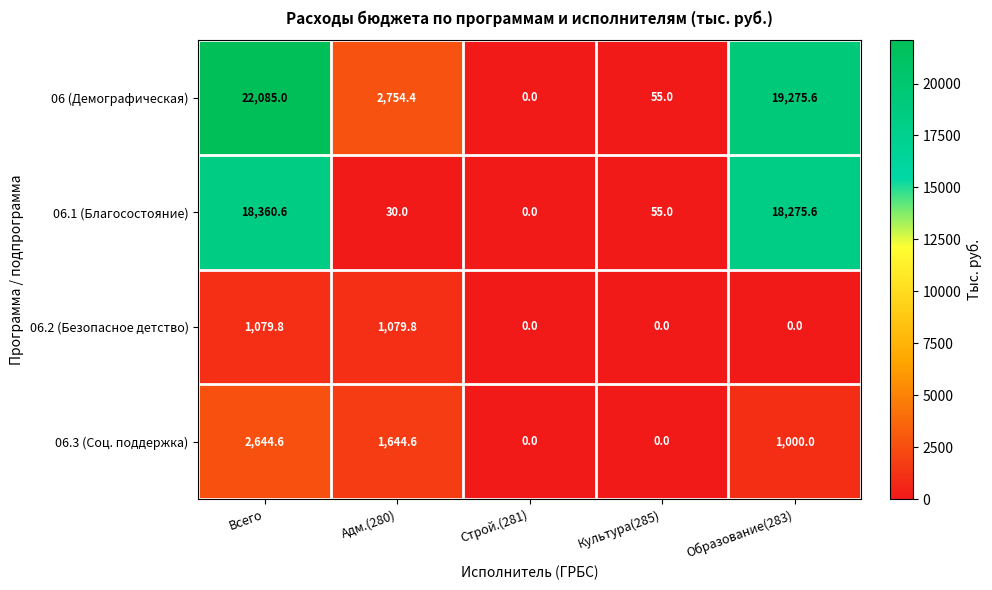

List the series in order of their peak value, highest first.

06 (Демографическая), 06.1 (Благосостояние), 06.3 (Соц. поддержка), 06.2 (Безопасное детство)